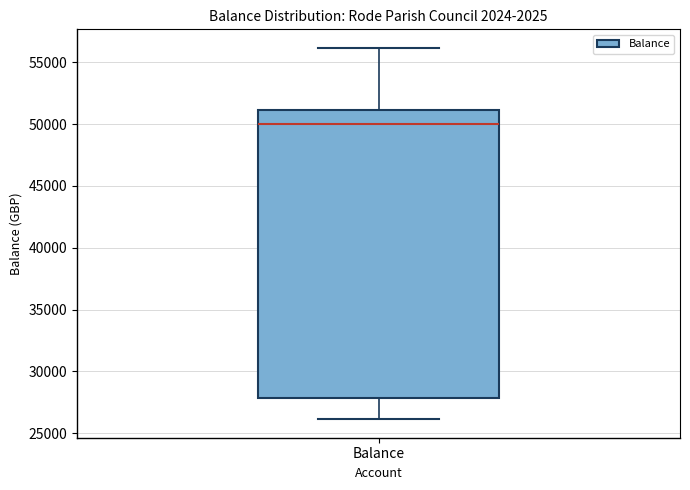

Read this box plot against the y-axis: the position of the median line, the range covered by the box, and the ends of both whiskers. The values are not printed on the chart, so give them approximately, as read against the axis.

median 50000, box 28000 to 51000, whiskers 26000 to 56000